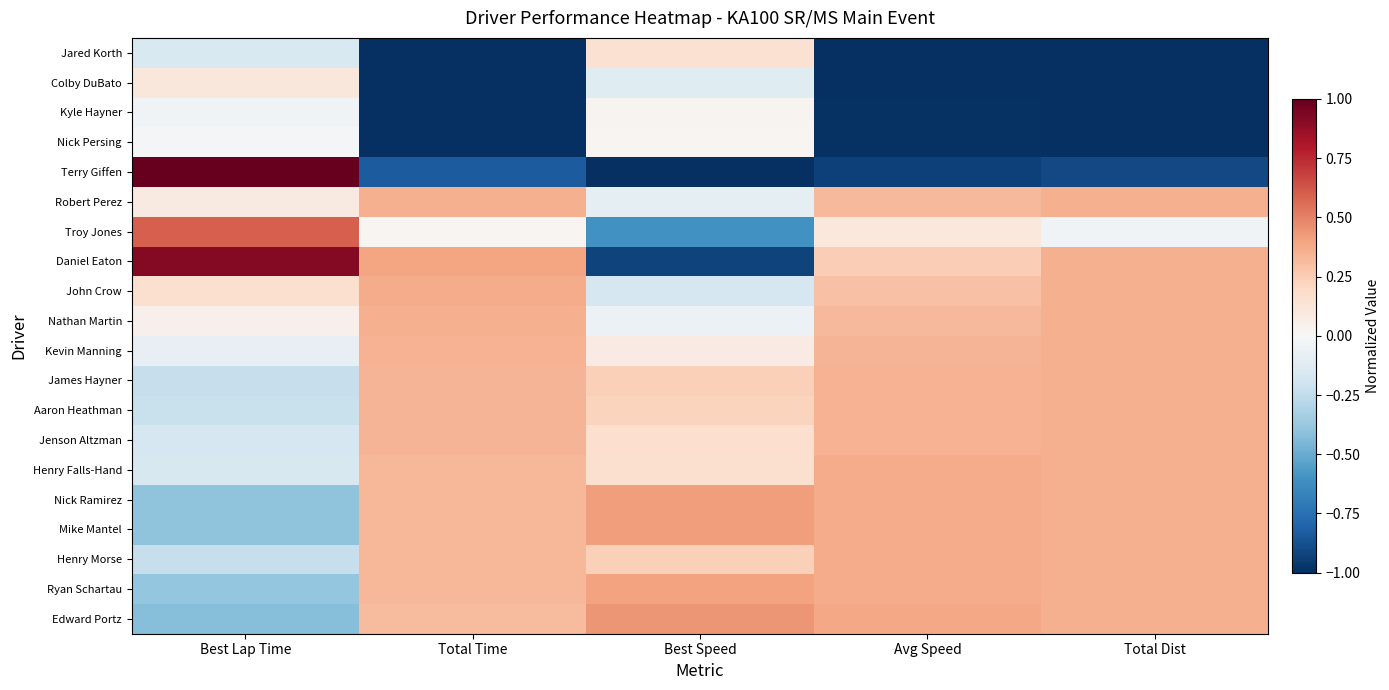

At how many categories does at least one series exceed 0?

5